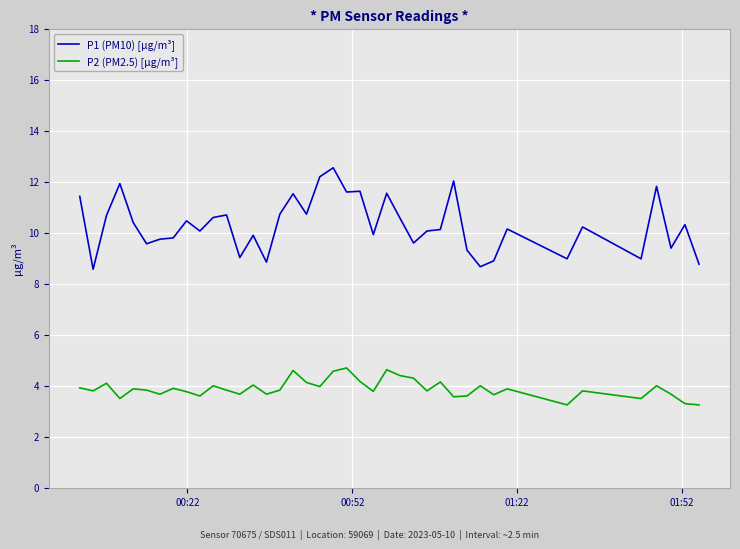

What is the greatest value displayed?

12.6